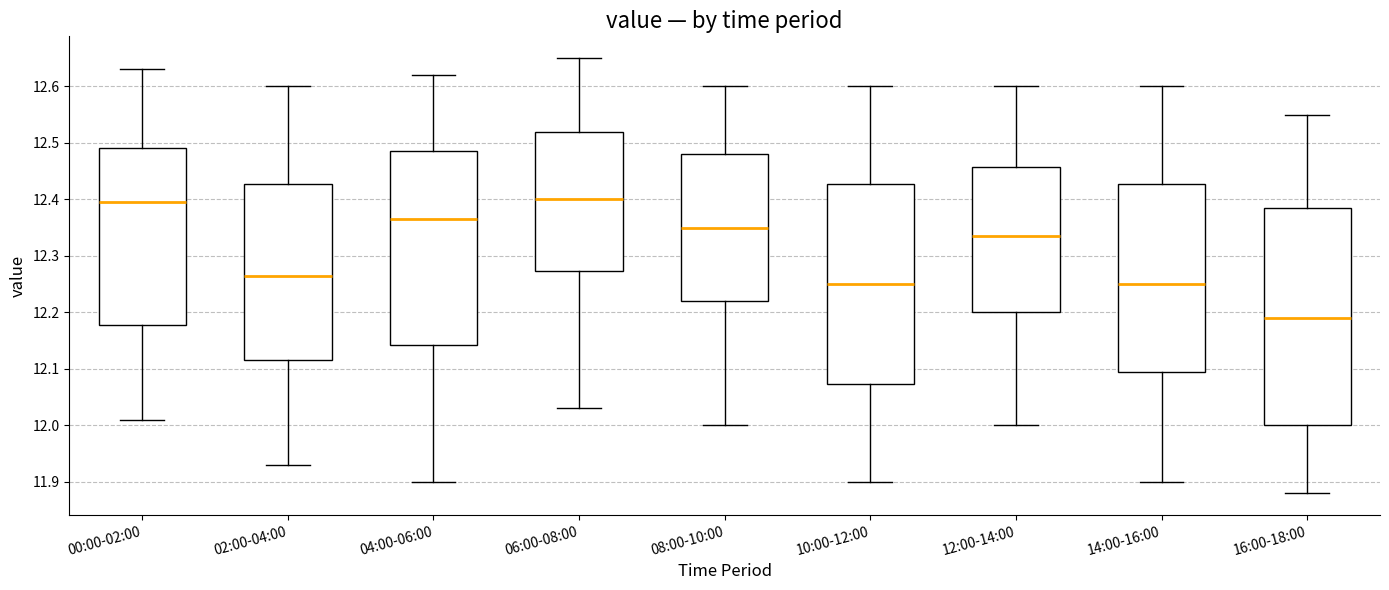

Reading left to right, read every box against the y-axis: the position of its median line, the range the box covers, and the ends of its whiskers. The values are not printed on the chart, so give them approximately, as read against the axis.

00:00-02:00: median 12.40, box 12.18 to 12.49, whiskers 12.01 to 12.63
02:00-04:00: median 12.27, box 12.12 to 12.43, whiskers 11.93 to 12.60
04:00-06:00: median 12.37, box 12.14 to 12.49, whiskers 11.90 to 12.62
06:00-08:00: median 12.40, box 12.27 to 12.52, whiskers 12.03 to 12.65
08:00-10:00: median 12.35, box 12.22 to 12.48, whiskers 12.00 to 12.60
10:00-12:00: median 12.25, box 12.07 to 12.43, whiskers 11.90 to 12.60
12:00-14:00: median 12.34, box 12.20 to 12.46, whiskers 12.00 to 12.60
14:00-16:00: median 12.25, box 12.10 to 12.43, whiskers 11.90 to 12.60
16:00-18:00: median 12.19, box 12.00 to 12.39, whiskers 11.88 to 12.55